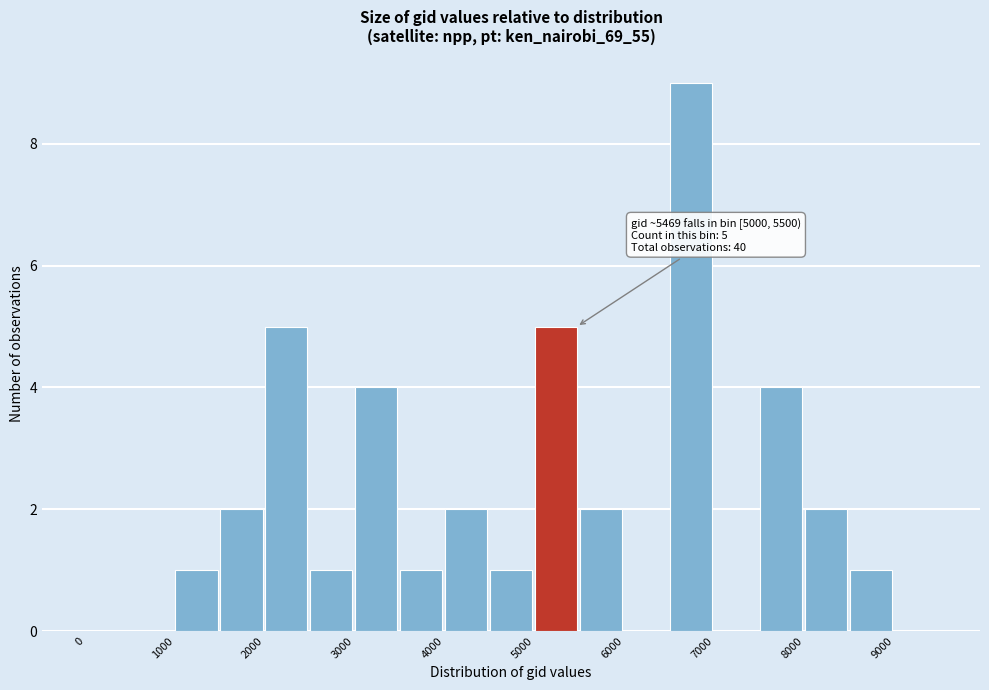

Which range on the x-axis has the tallest bar?

6500 to 7000